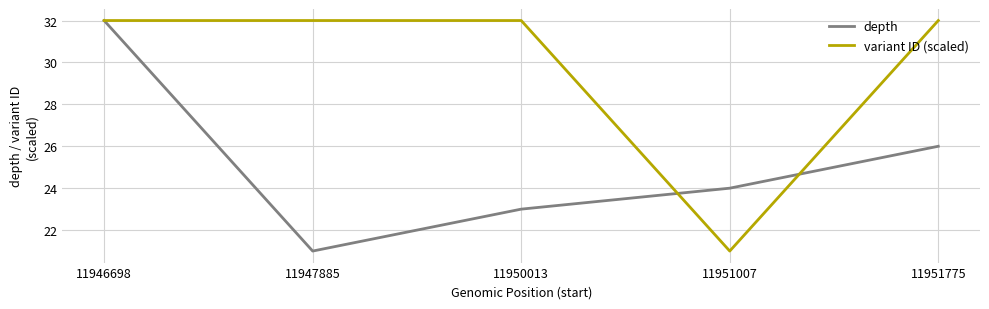

The variant ID (scaled) series shows 32.0 at 11951775. True or false?

True